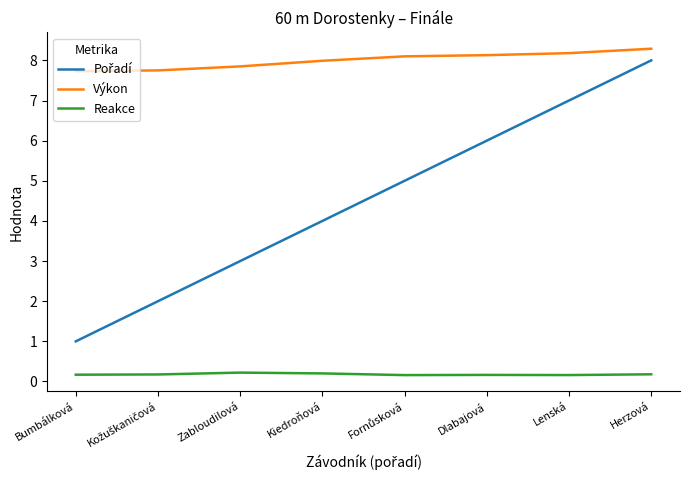

What position from the left is Kiedroňová?

4